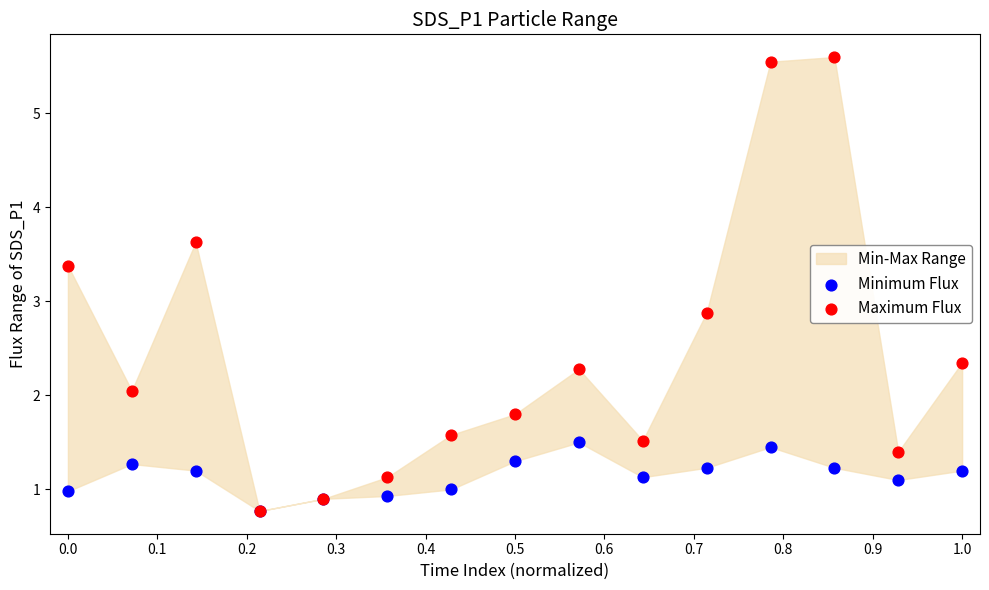

In the Maximum Flux series, what Y value is closest to 3?

2.9